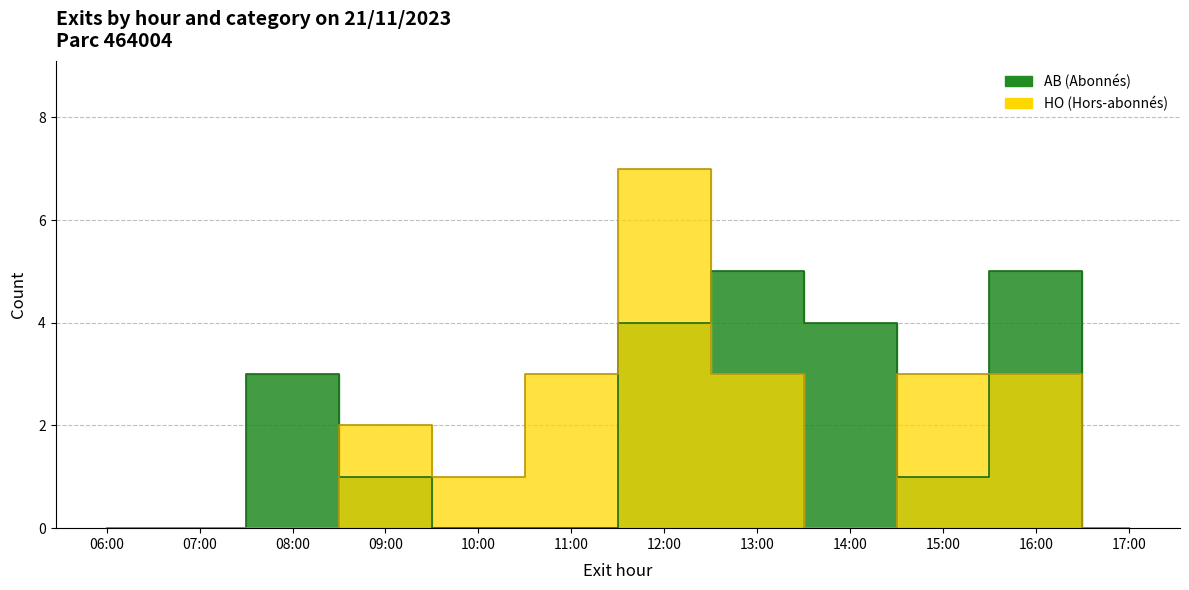

In AB, how many points are lower than both neighbors (excluding endpoints)?

1